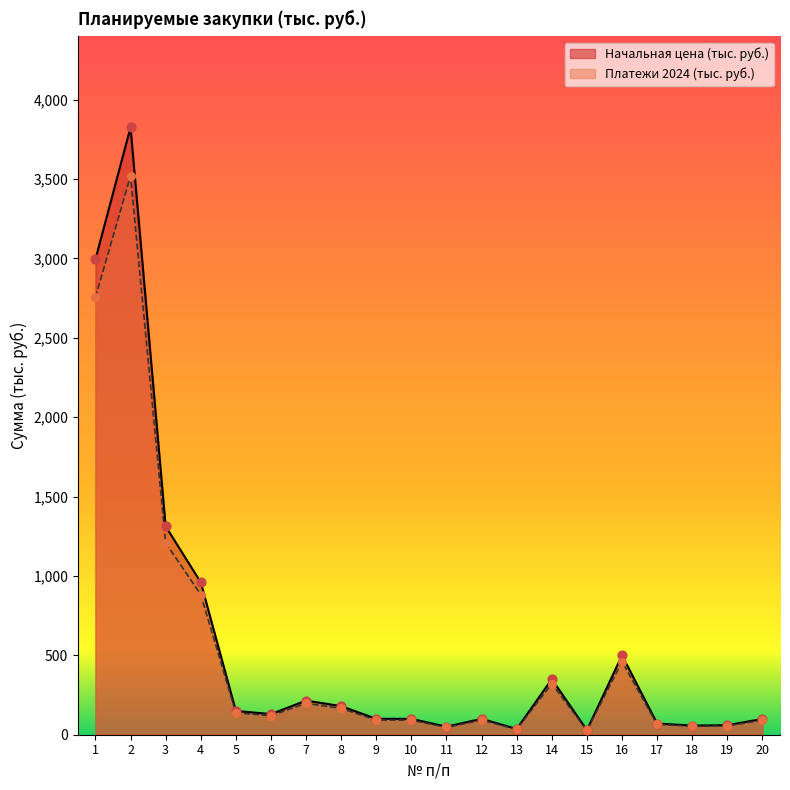

Which series reaches the minimum Y coordinate?

Начальная цена (тыс. руб.)